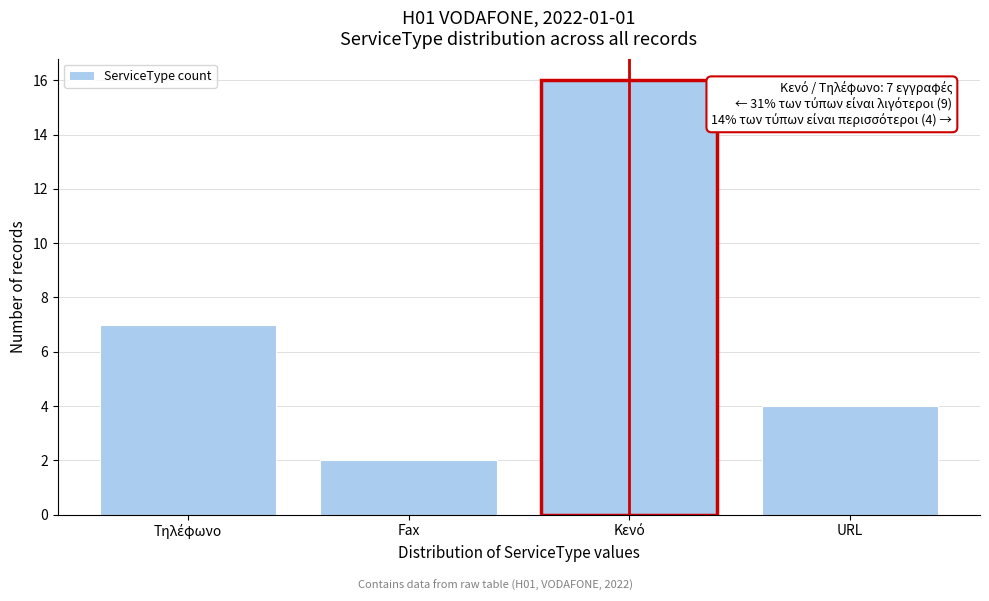

Reading left to right, transcribe all the data shown in this chart.

7	2	16	4